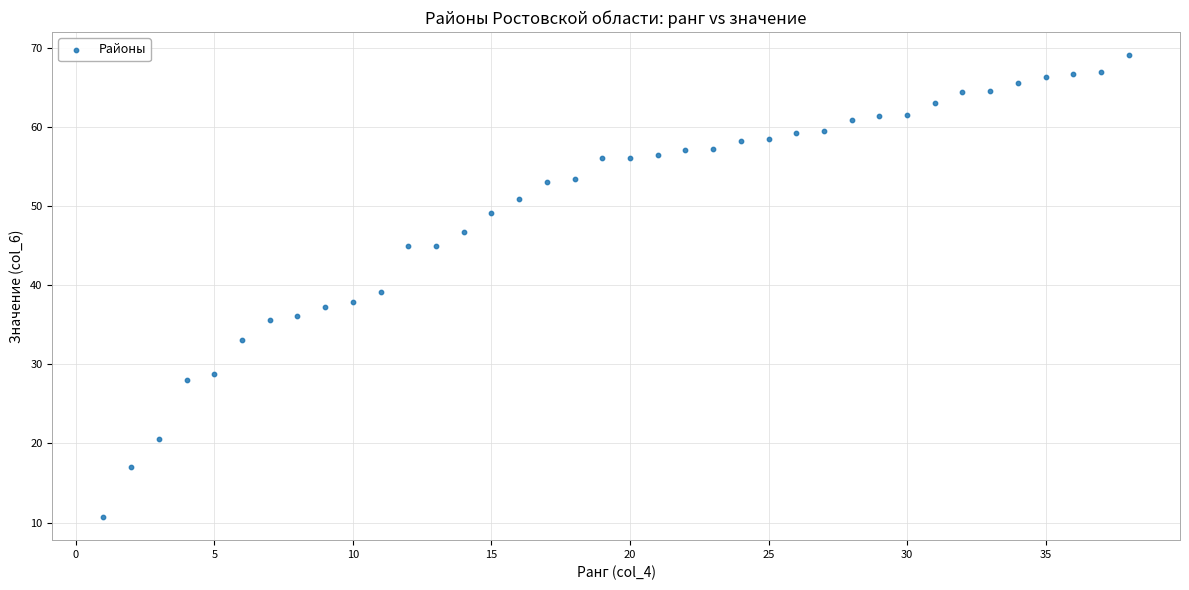

What is the range of X values (max minus min)?

37.0